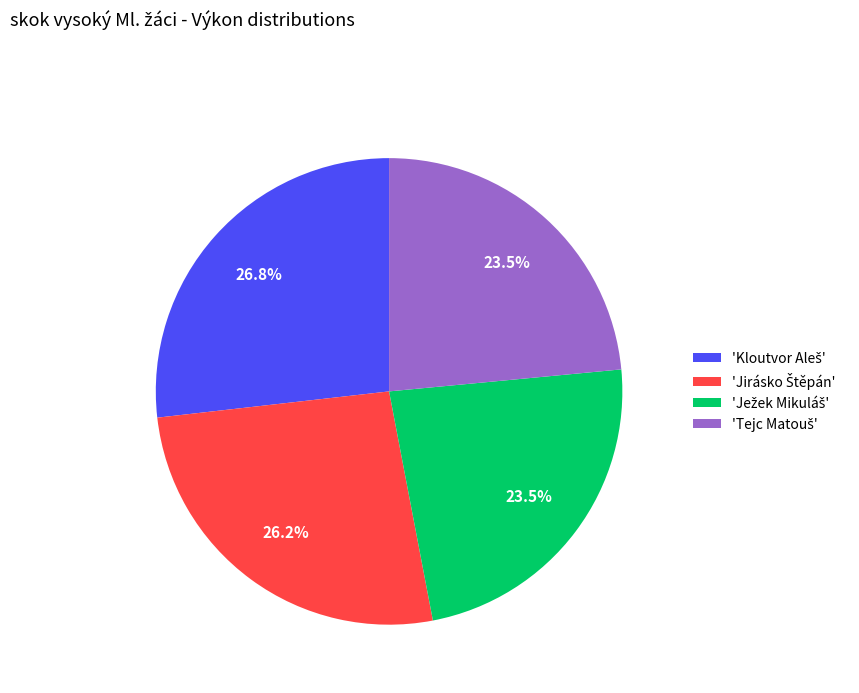

Is there a majority slice in this chart?

No